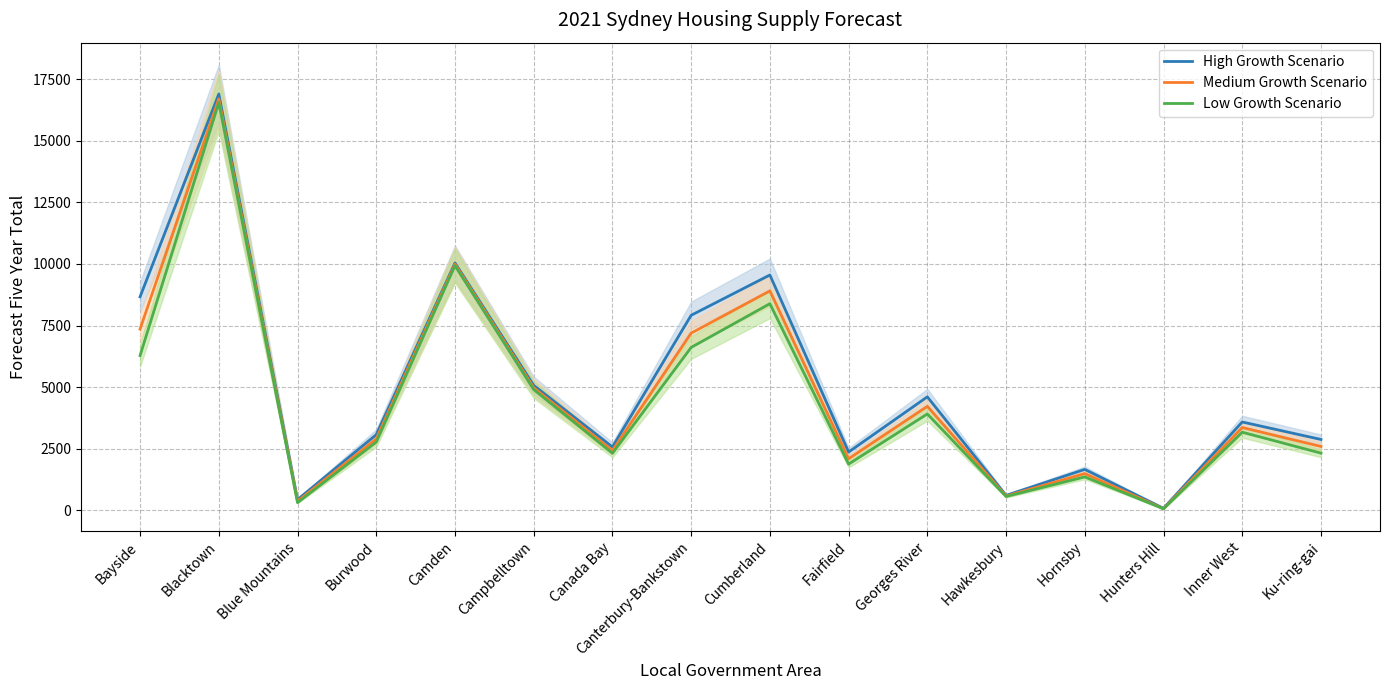

What is the difference between the highest and lowest values at Canterbury-Bankstown?

1305